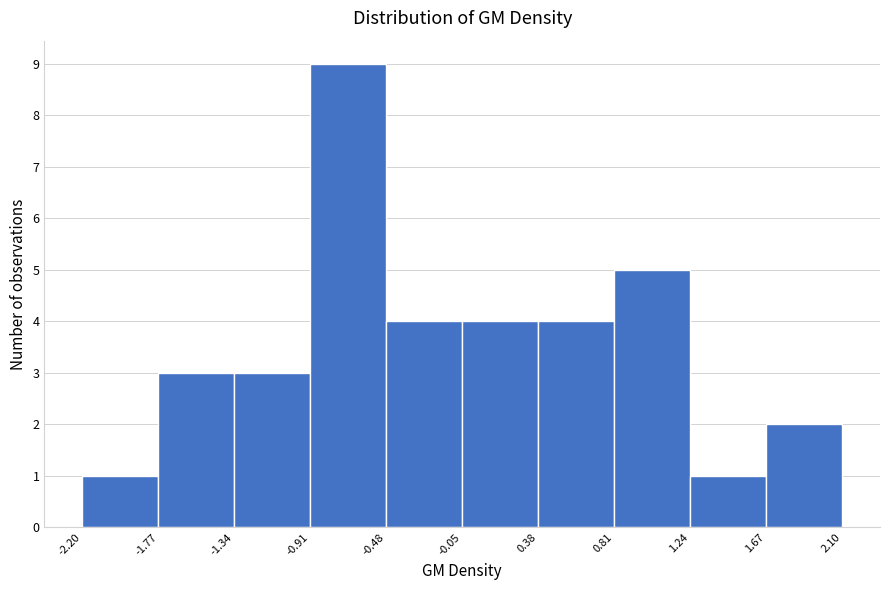

Which range on the x-axis has the tallest bar?

-0.91 to -0.48